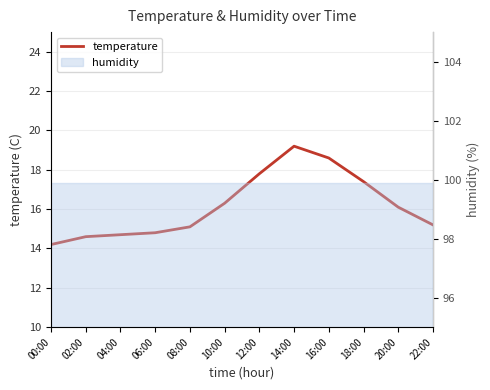

What is the change in value from 04:00 to 16:00?

+3.9